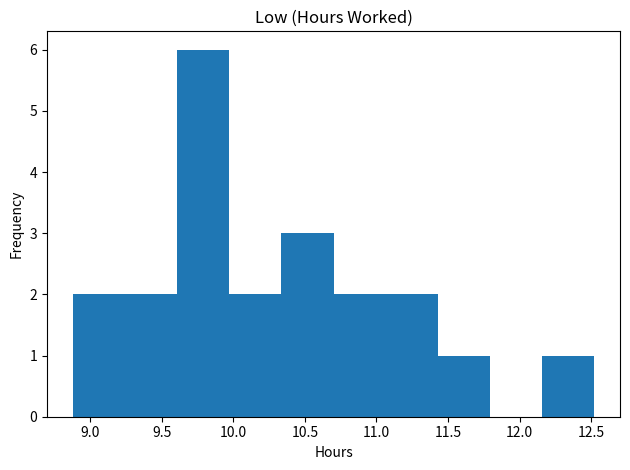

What is the height of the bar covering 10.35 to 10.70 on the x-axis? Neither the bar edges nor the heights are printed on the chart, so give them approximately, as read against the axes.

3